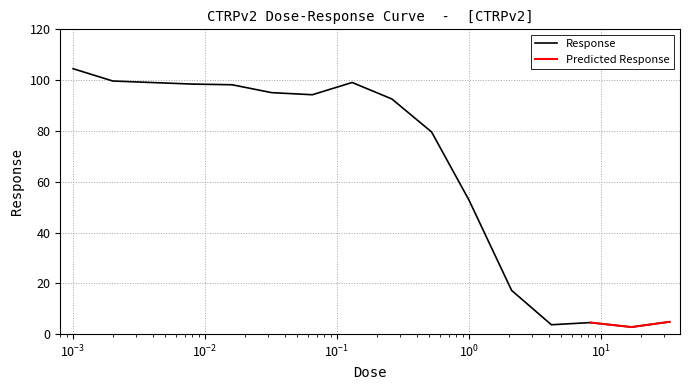

At which label is the value closest to 53?

1.0